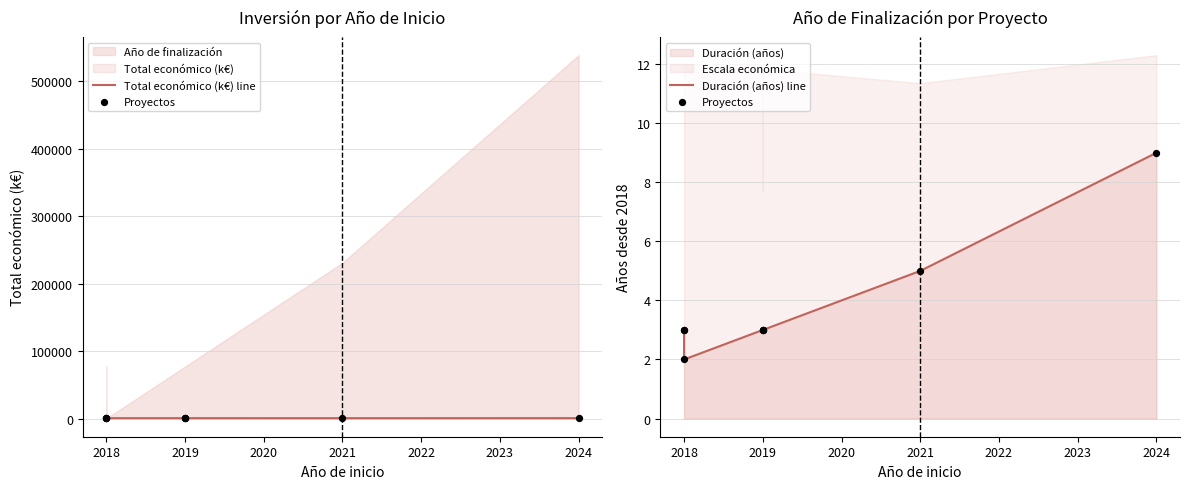

Which series has the largest total across all categories?

Total económico (k€) line